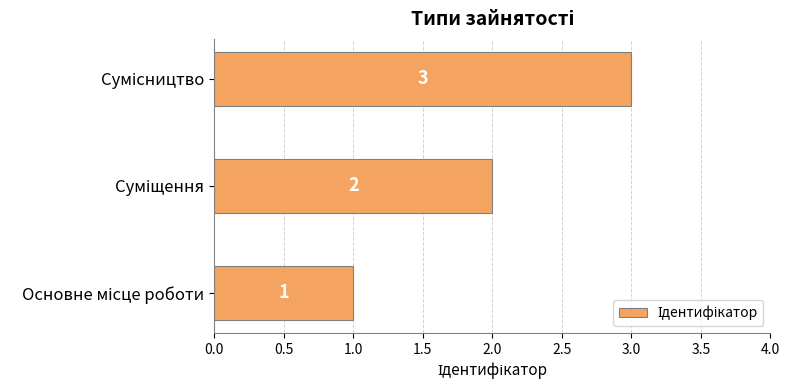

What is the sum of all values?

6